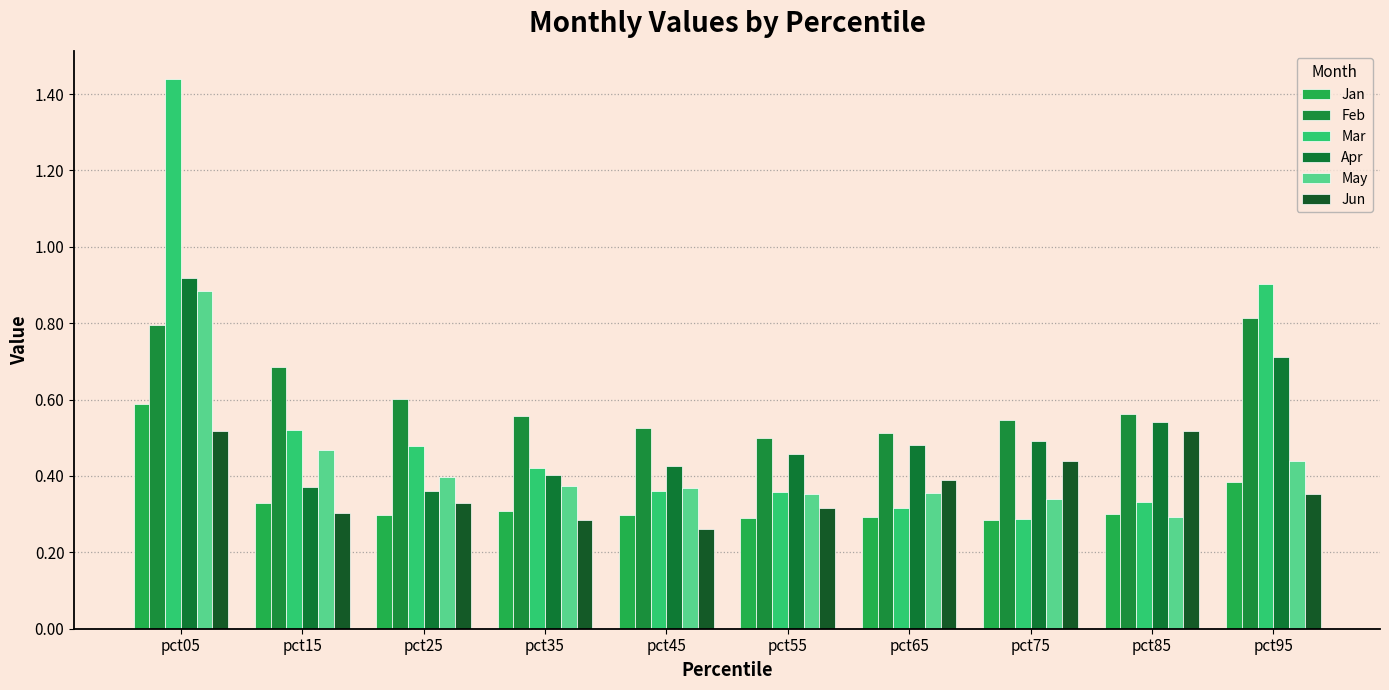

Reading left to right, extract all data points from this chart.

Jan: pct05=0.6	pct15=0.3	pct25=0.3	pct35=0.3	pct45=0.3	pct55=0.3	pct65=0.3	pct75=0.3	pct85=0.3	pct95=0.4
Feb: pct05=0.8	pct15=0.7	pct25=0.6	pct35=0.6	pct45=0.5	pct55=0.5	pct65=0.5	pct75=0.5	pct85=0.6	pct95=0.8
Mar: pct05=1.4	pct15=0.5	pct25=0.5	pct35=0.4	pct45=0.4	pct55=0.4	pct65=0.3	pct75=0.3	pct85=0.3	pct95=0.9
Apr: pct05=0.9	pct15=0.4	pct25=0.4	pct35=0.4	pct45=0.4	pct55=0.5	pct65=0.5	pct75=0.5	pct85=0.5	pct95=0.7
May: pct05=0.9	pct15=0.5	pct25=0.4	pct35=0.4	pct45=0.4	pct55=0.4	pct65=0.4	pct75=0.3	pct85=0.3	pct95=0.4
Jun: pct05=0.5	pct15=0.3	pct25=0.3	pct35=0.3	pct45=0.3	pct55=0.3	pct65=0.4	pct75=0.4	pct85=0.5	pct95=0.4